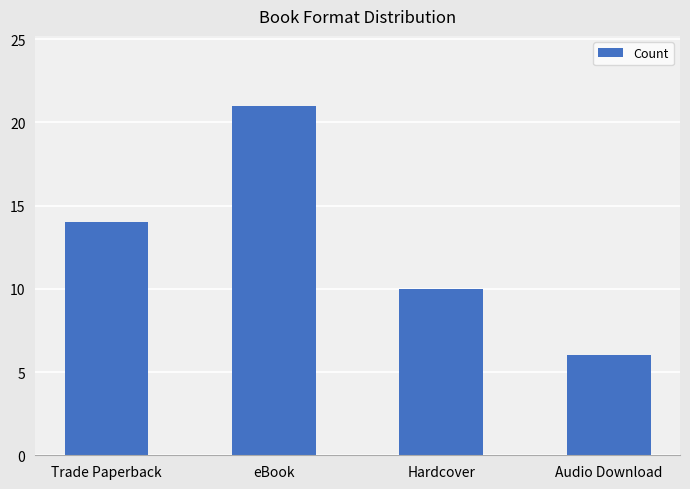

Reading left to right, what are all the values shown in this chart?

14	21	10	6